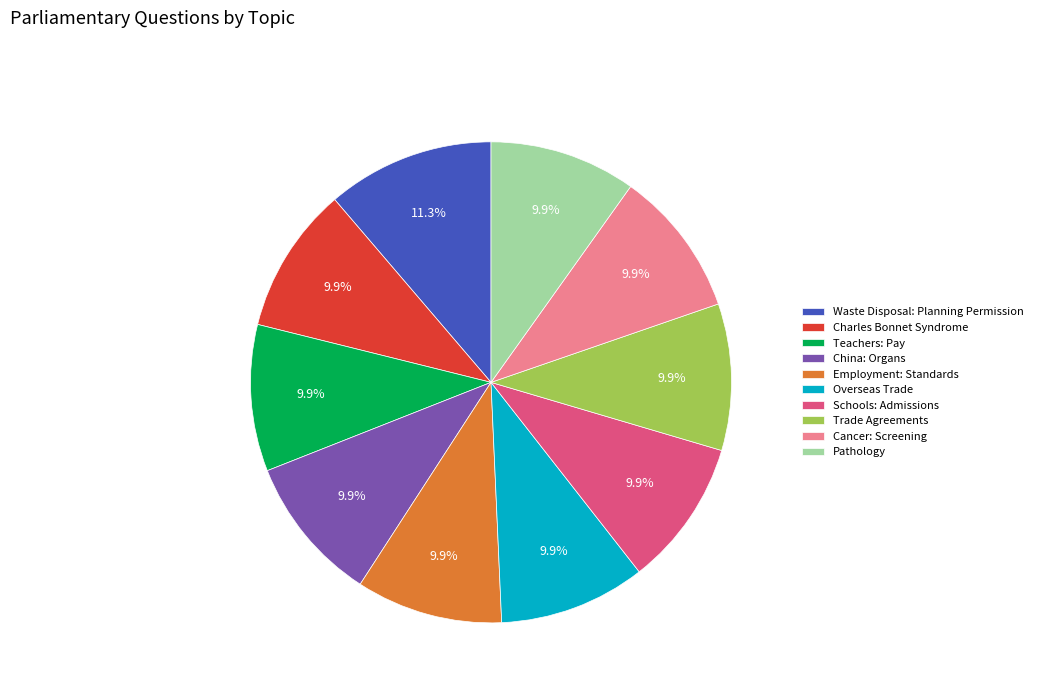

Is there a majority slice in this chart?

No